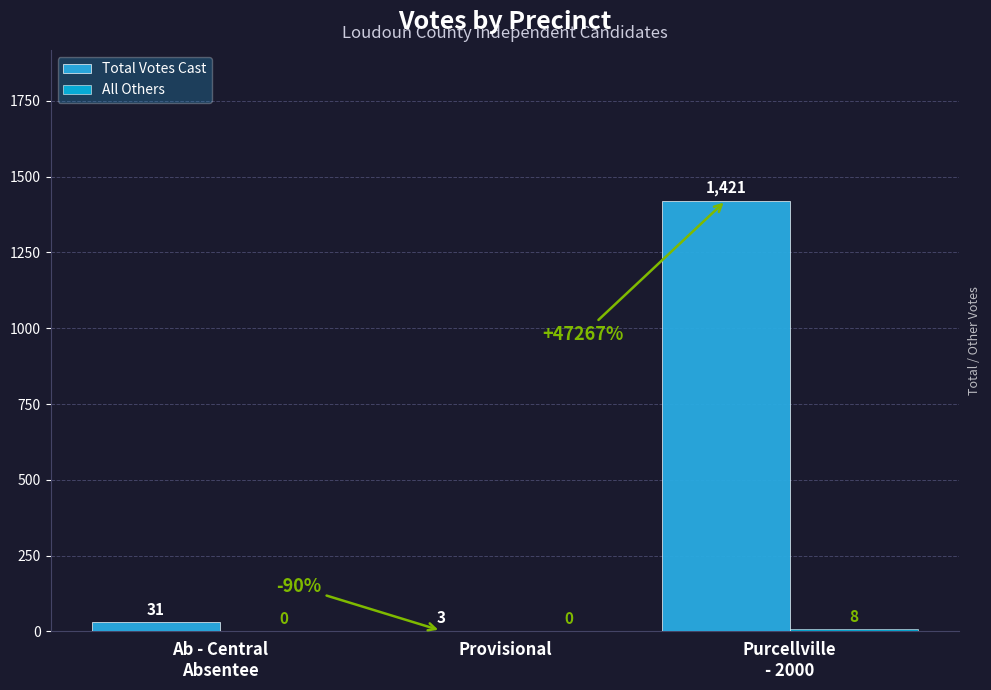

Which series has the largest total across all categories?

Total Votes Cast